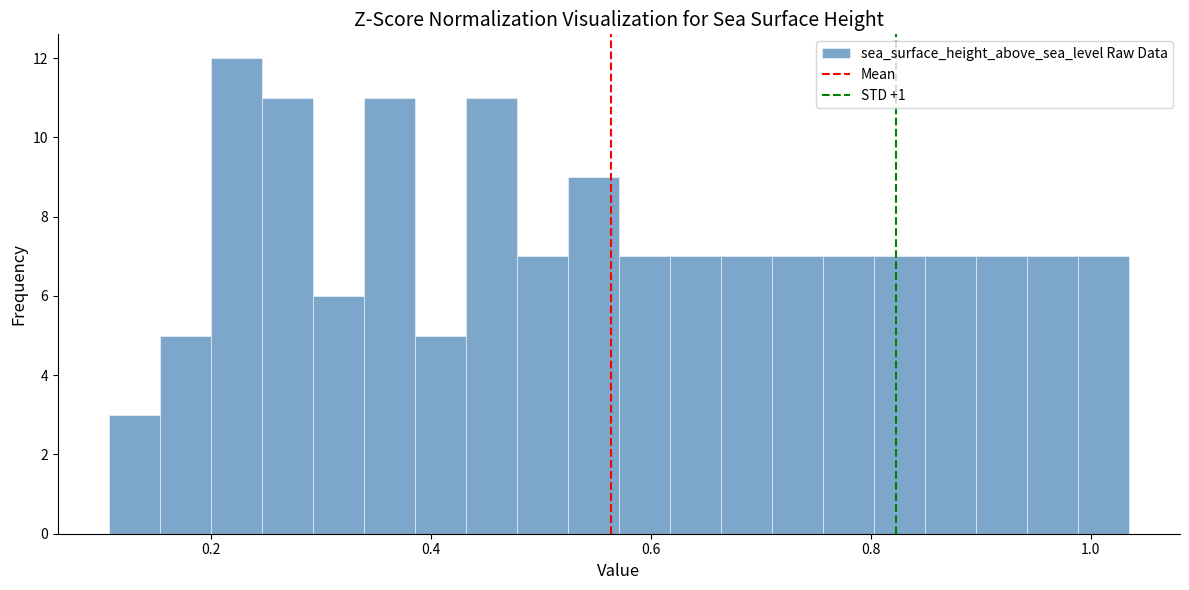

Around what value on the x-axis is the tallest bar? Give the approximate position of its centre, as read against the axis.

0.22